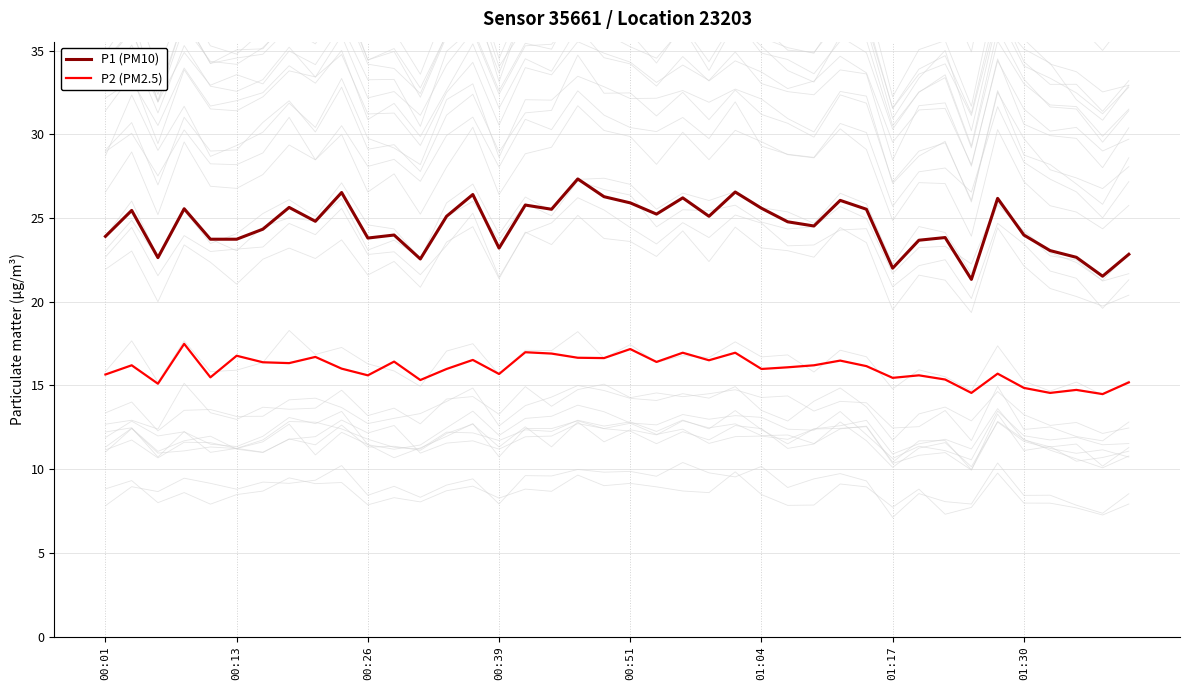

What is the greatest value displayed?

27.3